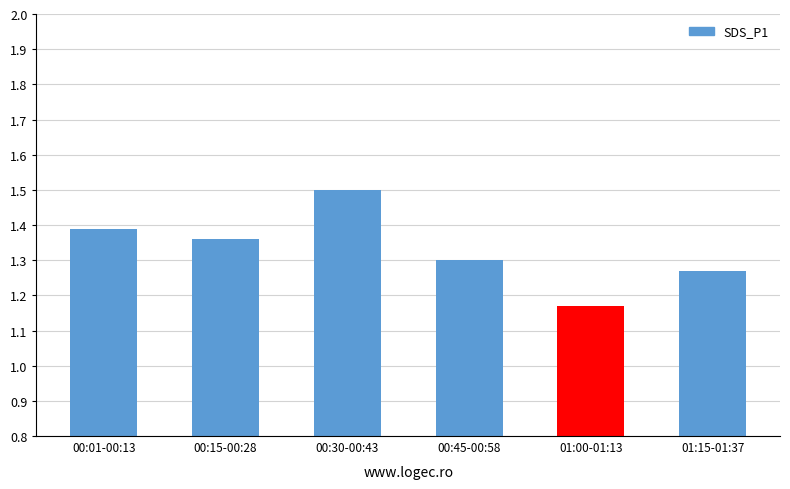

What is the difference between the maximum and minimum values?

0.3